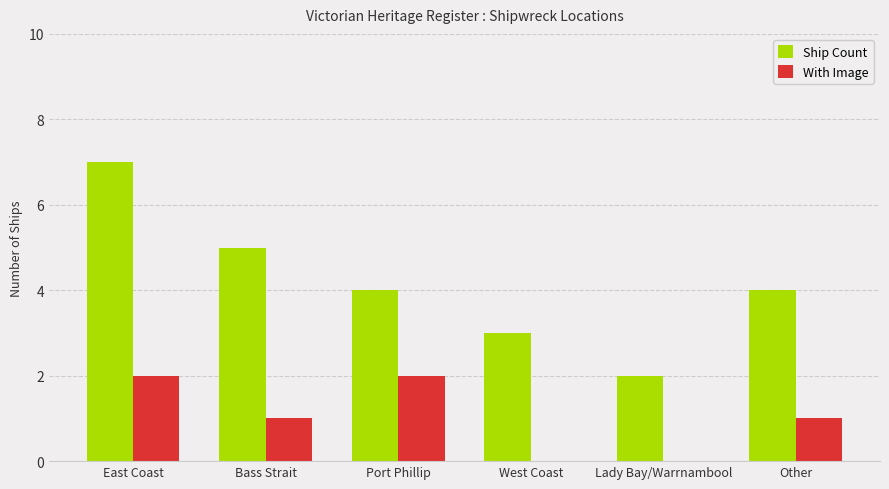

How many series are shown in this chart?

2